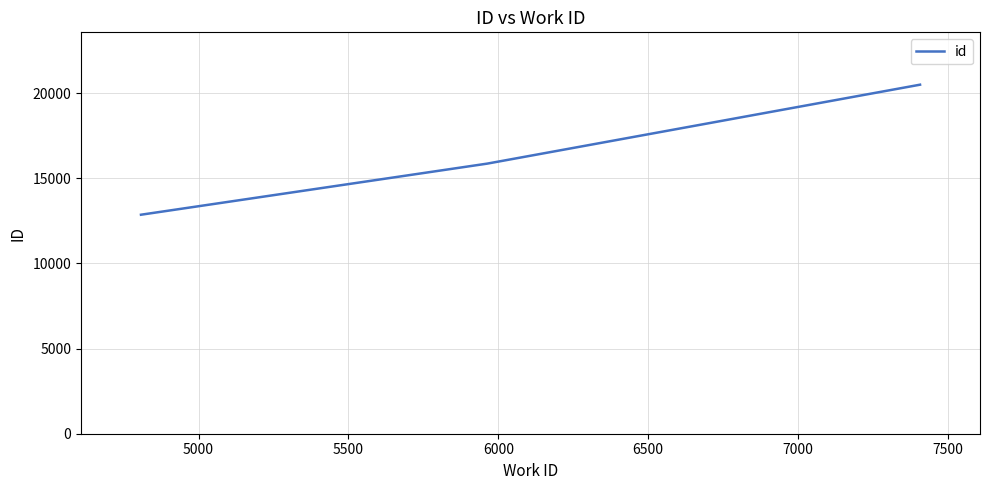

What is the maximum value shown in the chart?

20499